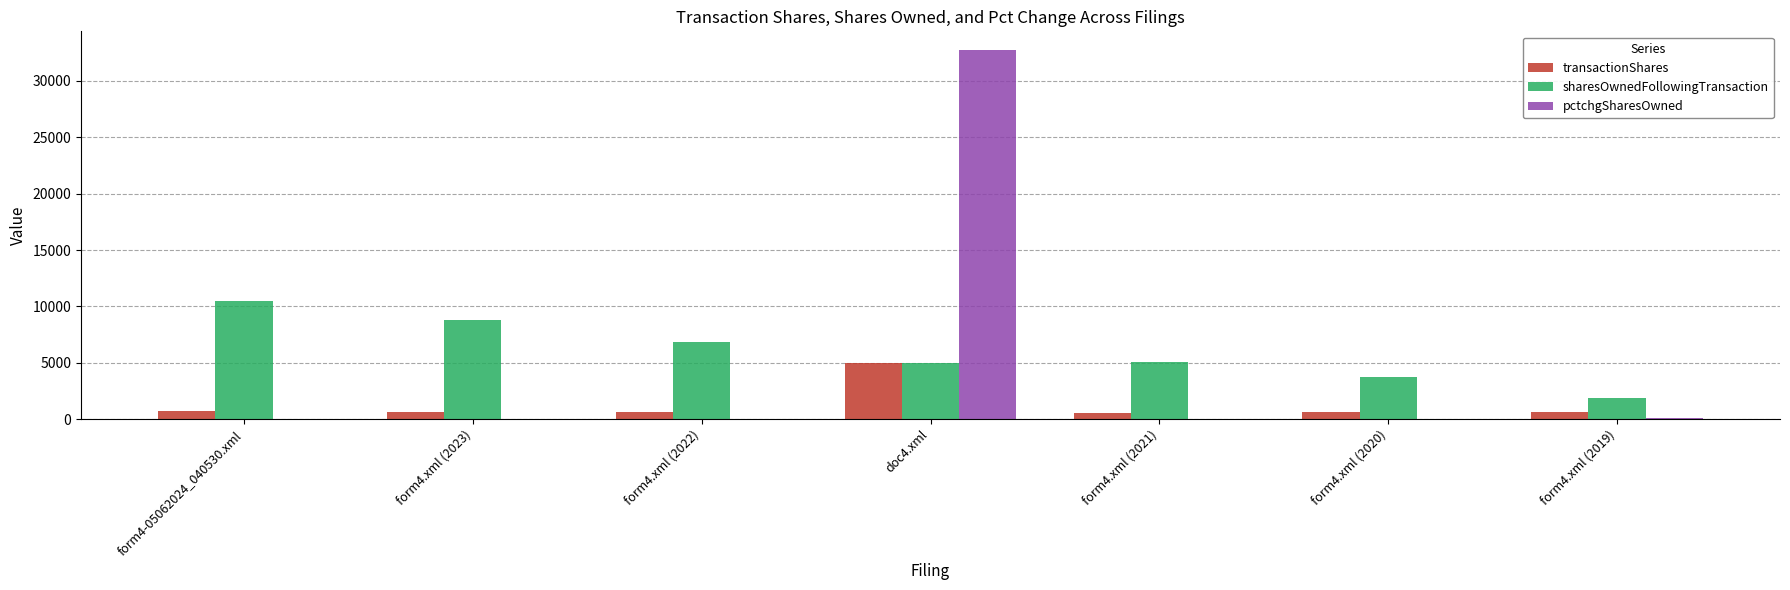

At which label does sharesOwnedFollowingTransaction reach its peak?

form4-05062024_040530.xml